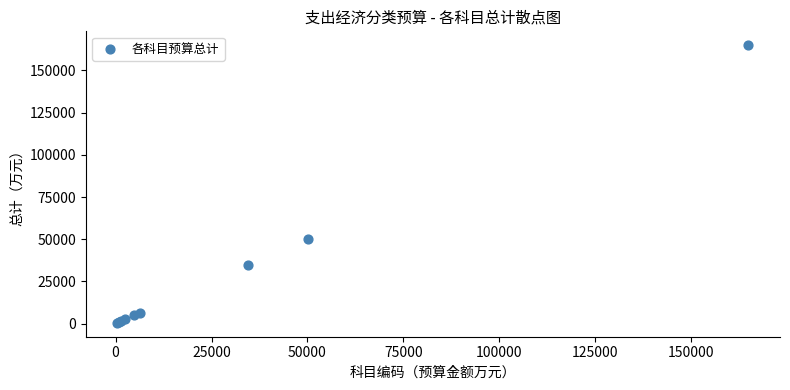

What Y value in the scatter plot is closest to 82693?

50040.5